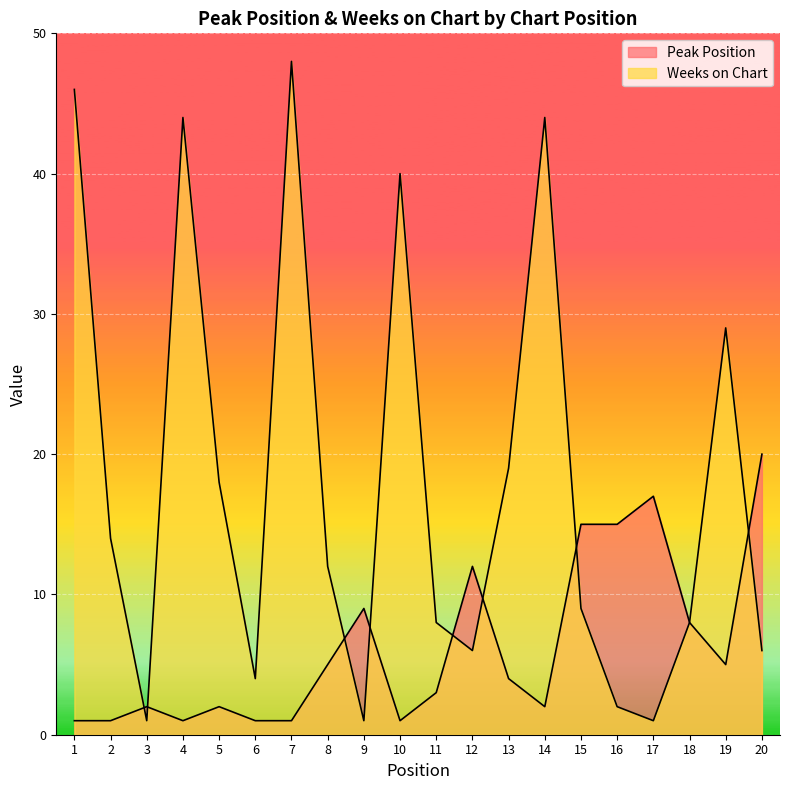

Reading right to left, transcribe all the data shown in this chart.

Peak Position: 20	5	8	17	15	15	2	4	12	3	1	9	5	1	1	2	1	2	1	1
Weeks on Chart: 6	29	8	1	2	9	44	19	6	8	40	1	12	48	4	18	44	1	14	46